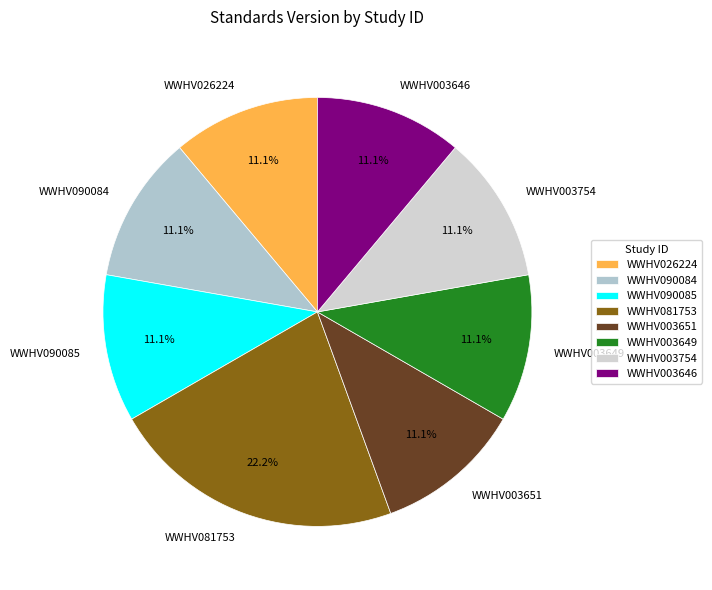

Which slice is the largest?

WWHV081753